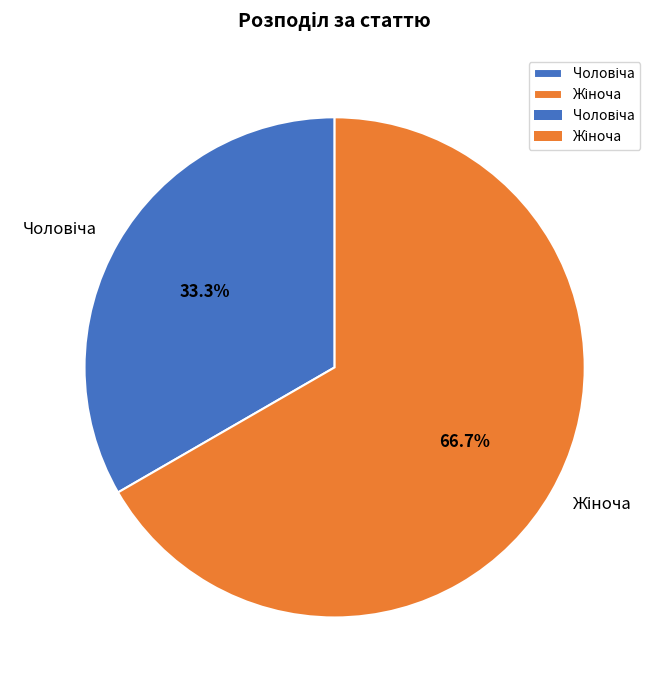

Does any single category account for the majority?

Yes